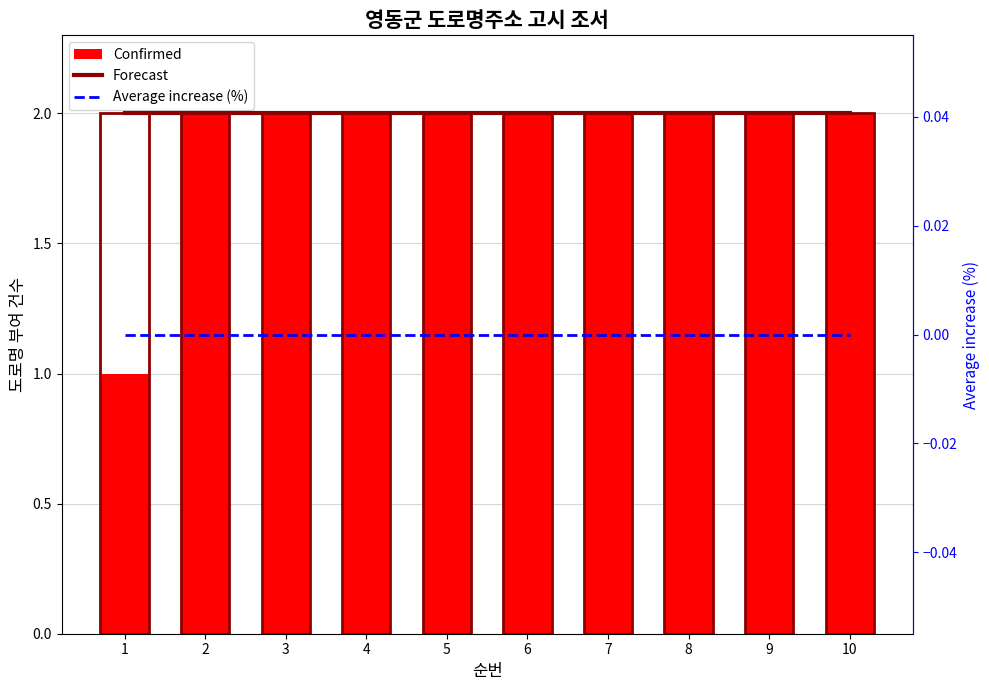

Which series has the largest total across all categories?

Forecast